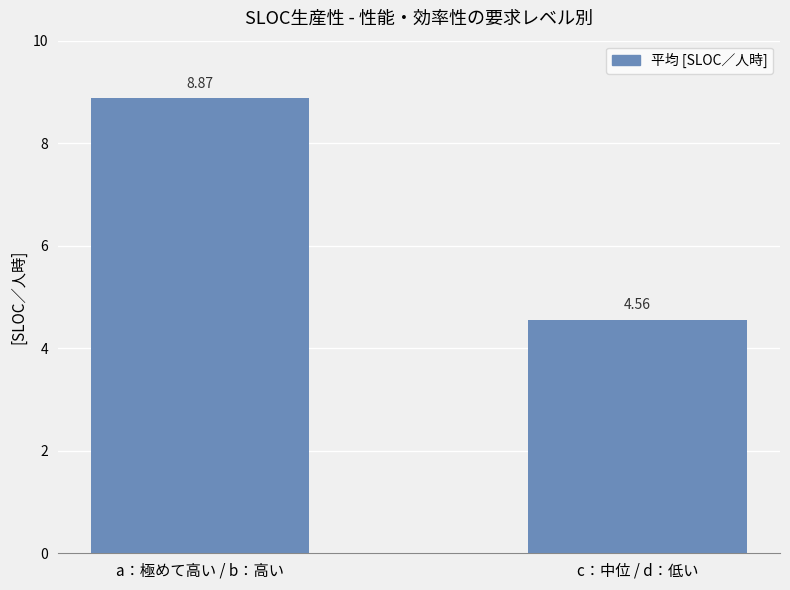

At which category does the chart reach its peak across all series?

a：極めて高い / b：高い